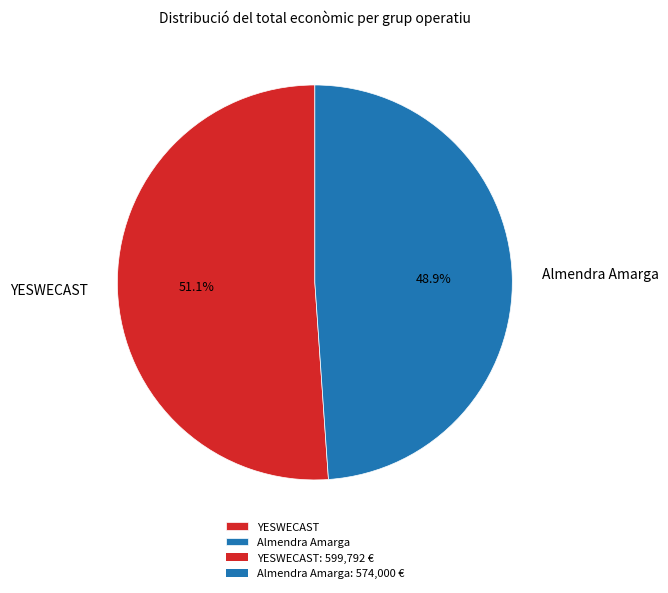

Count the number of slices in the pie.

2